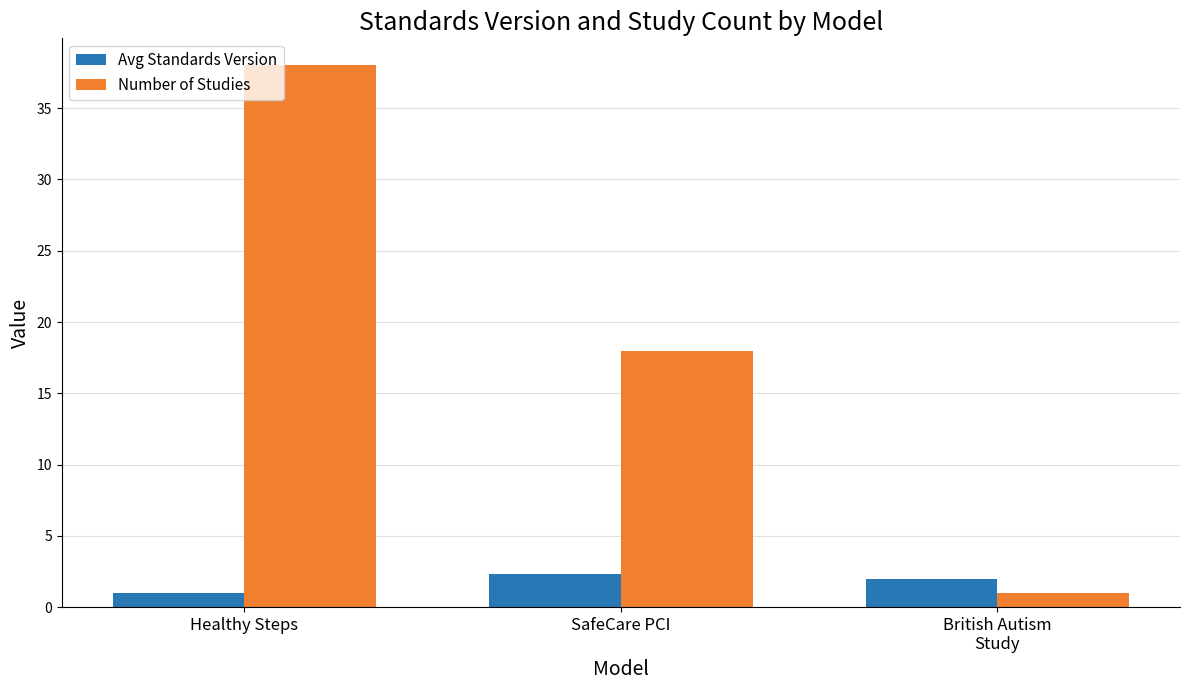

At which label is Avg Standards Version closest to 1?

Healthy Steps